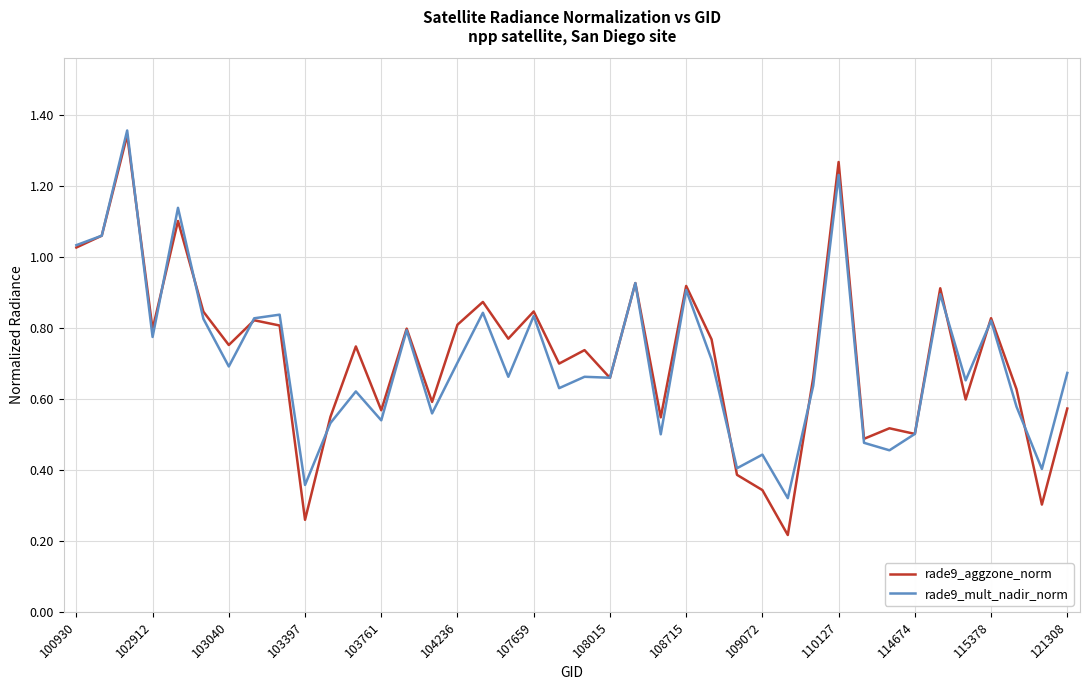

How many lines are shown in the chart?

2